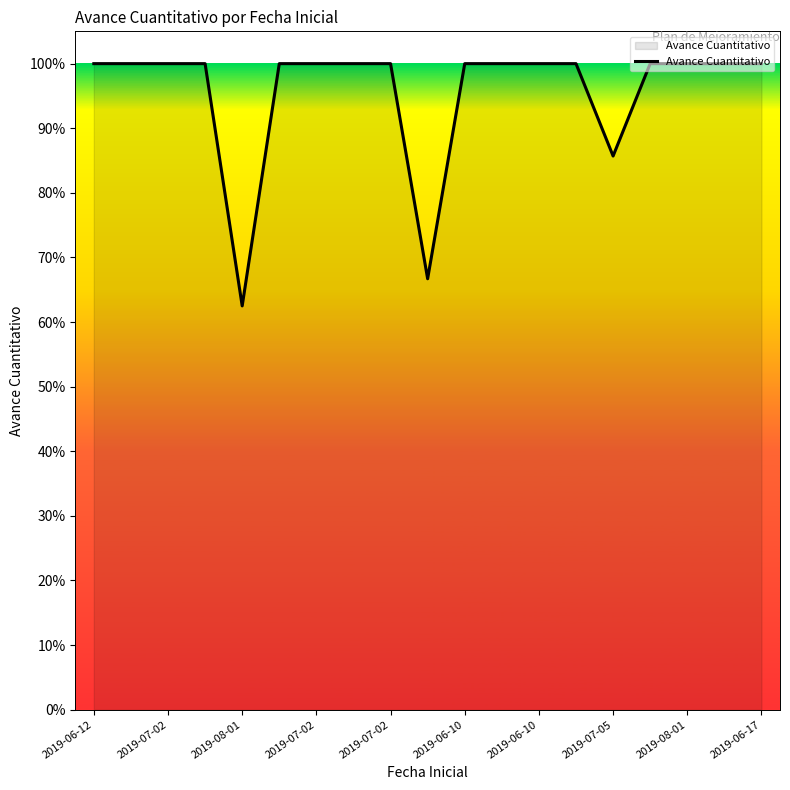

Does the chart display data point markers on the line(s)?

No